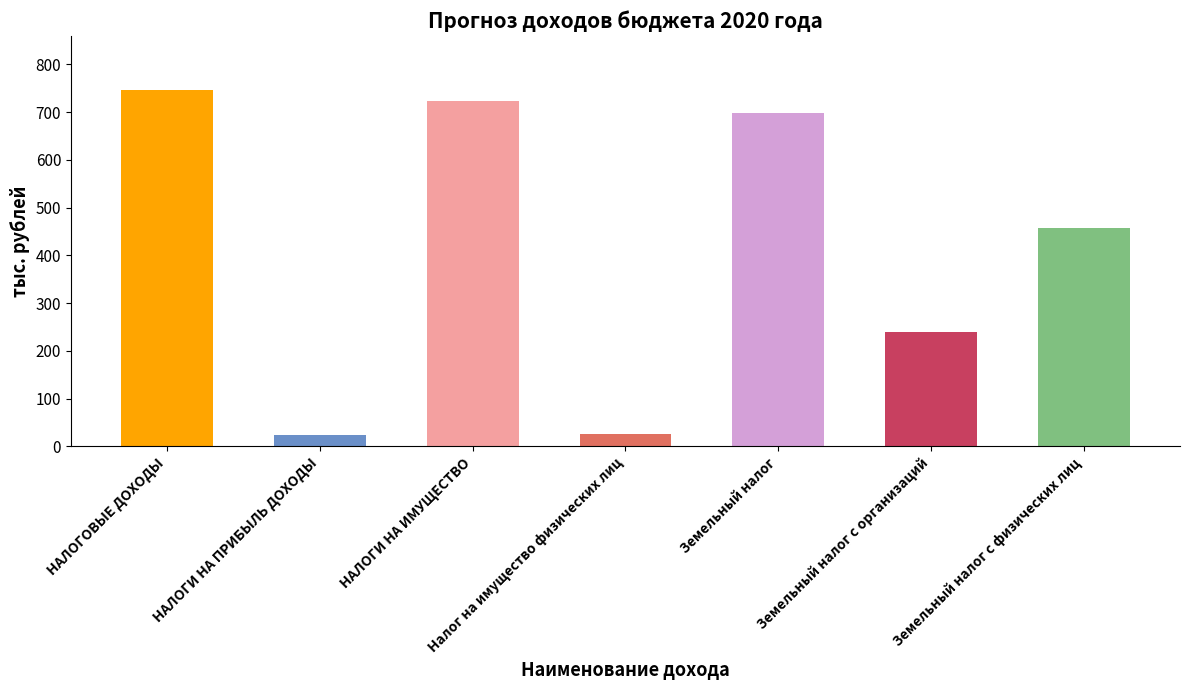

Count the number of categories in the chart.

7